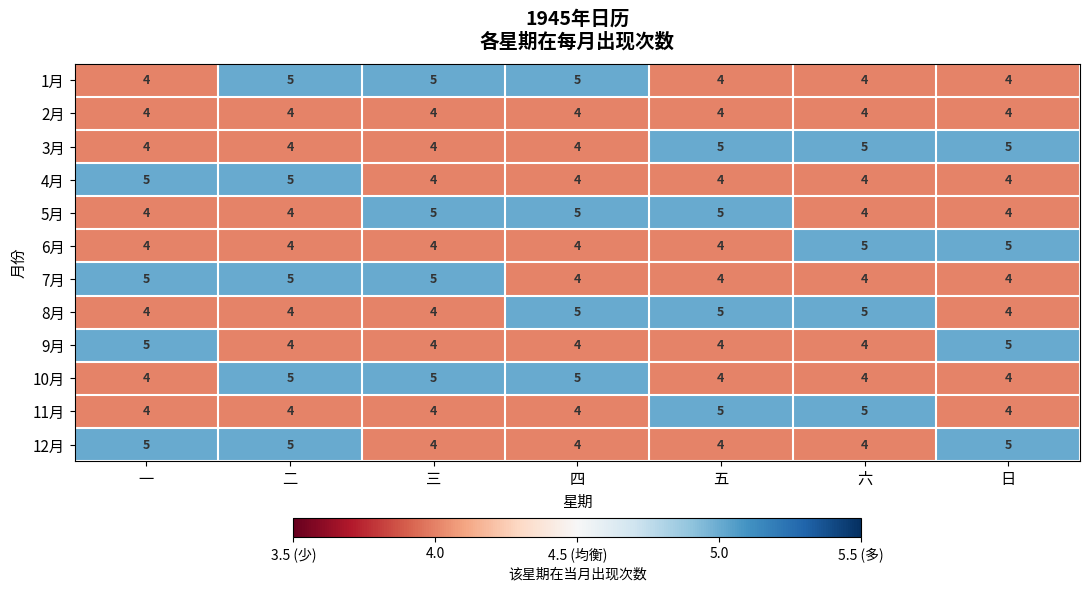

Is the value of 11月 at 日 greater than the value of 1月 at 四?

No